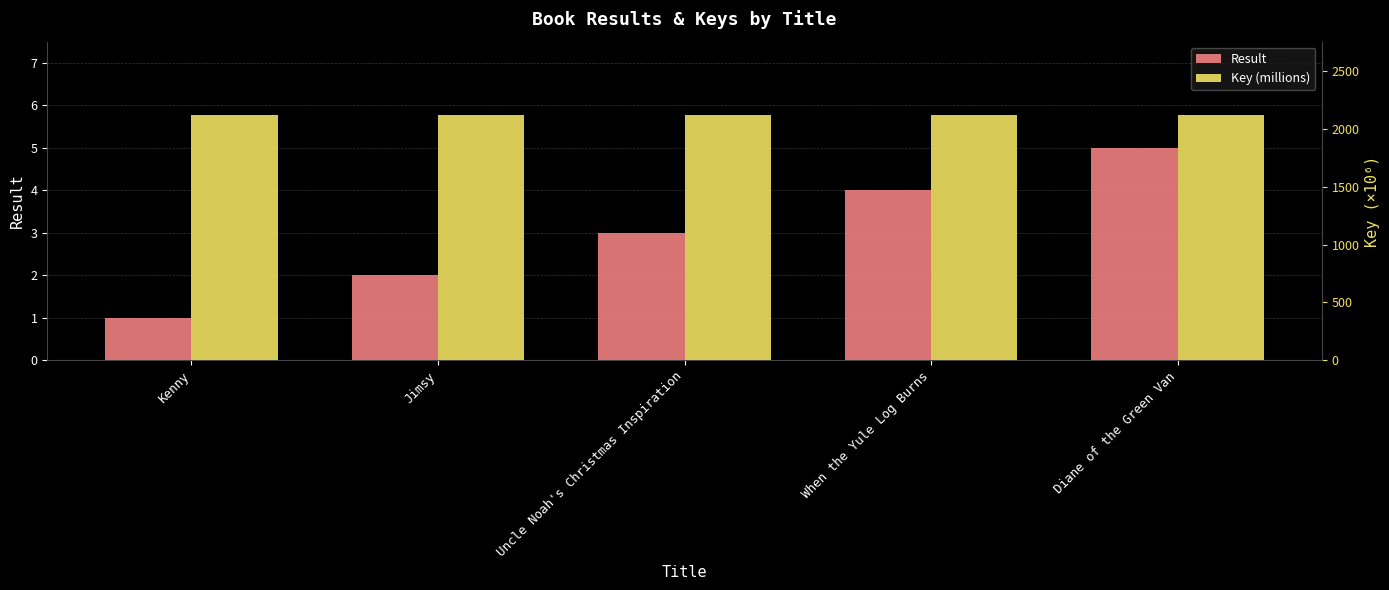

Reading left to right, list all the values displayed in this chart.

Result: Kenny=1.0	Jimsy=2.0	Uncle Noah's Christmas Inspiration=3.0	When the Yule Log Burns=4.0	Diane of the Green Van=5.0
Key (millions): Kenny=2117.9	Jimsy=2117.9	Uncle Noah's Christmas Inspiration=2117.9	When the Yule Log Burns=2117.9	Diane of the Green Van=2117.9